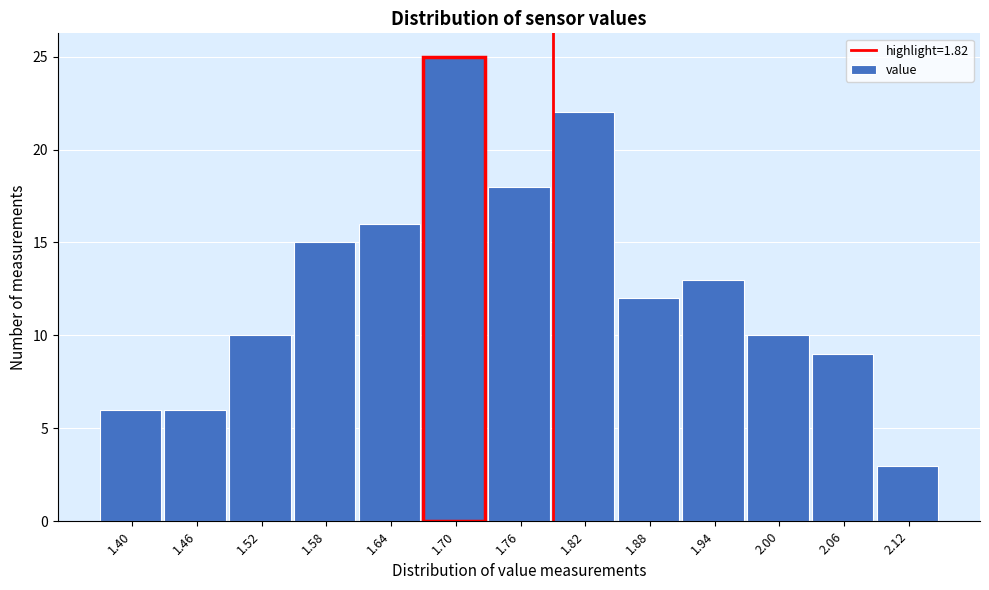

Reading left to right, what are all the values shown in this chart?

1.40=6	1.46=6	1.52=10	1.58=15	1.64=16	1.70=25	1.76=18	1.82=22	1.88=12	1.94=13	2.00=10	2.06=9	2.12=3